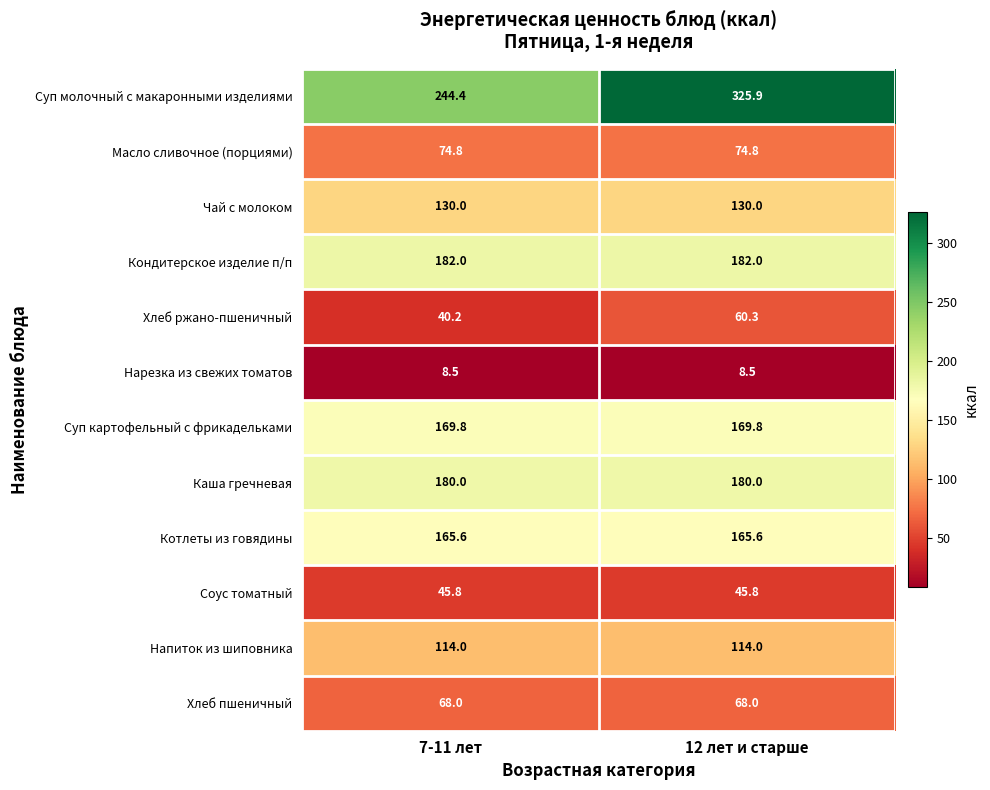

Is it true that Напиток из шиповника equals 185.6 at 7-11 лет?

False